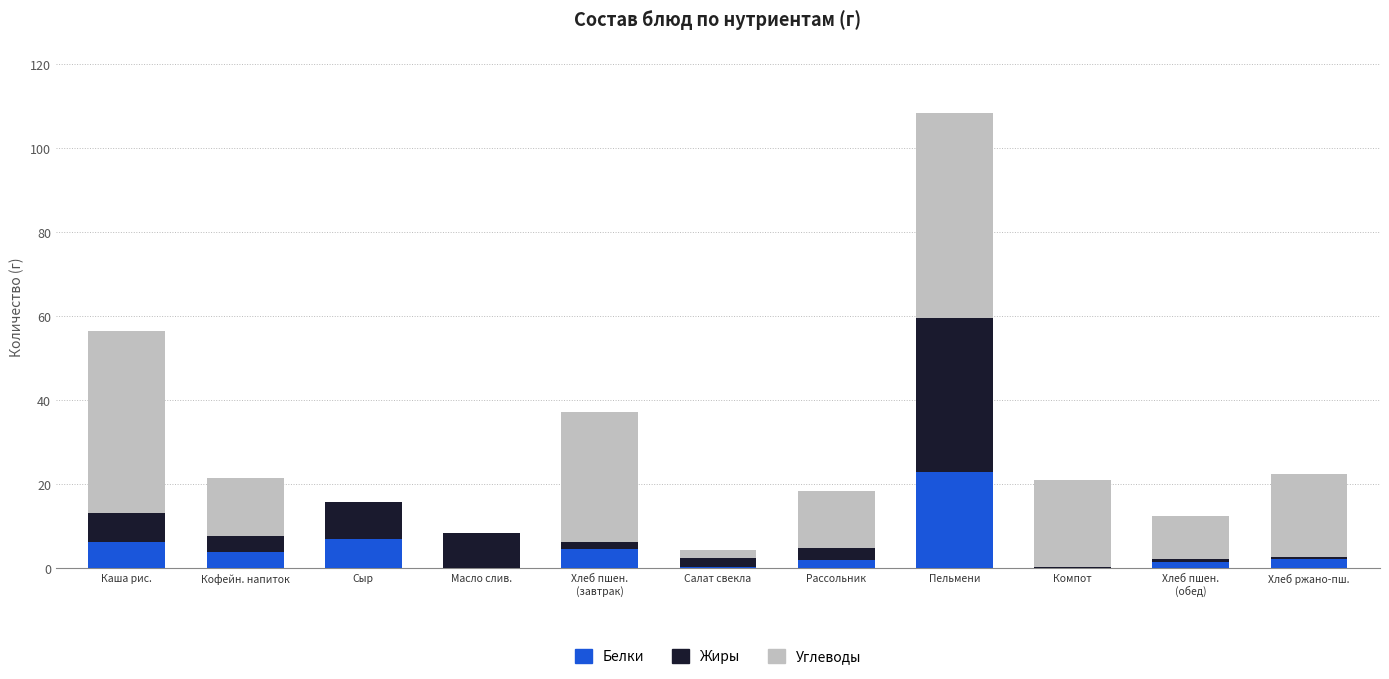

At which category is the sum across all series the highest?

Пельмени